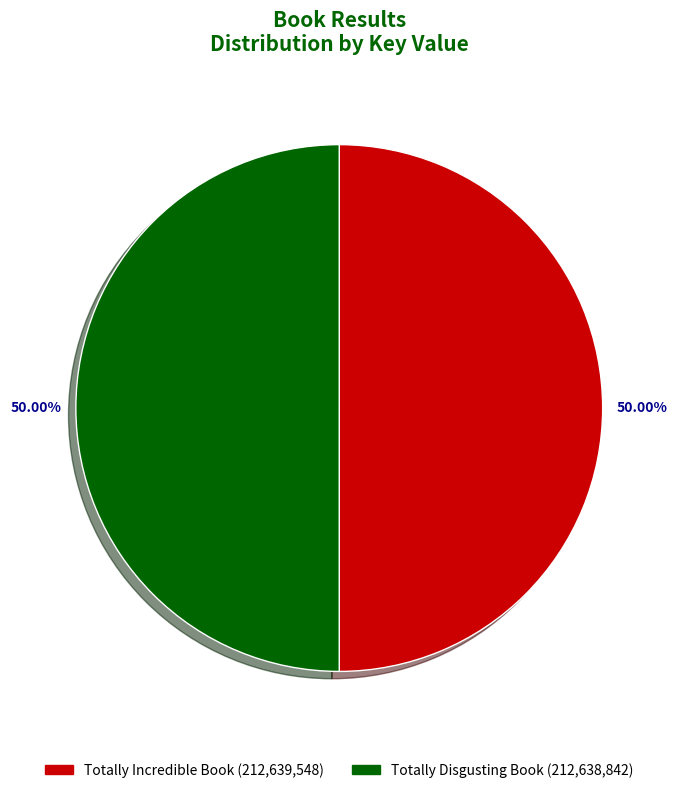

To the nearest percent, what is the average slice percentage?

50%